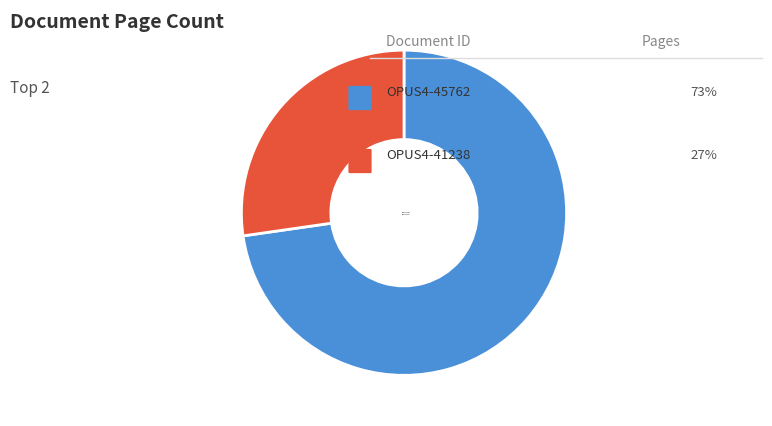

The OPUS4-45762 slice represents 81% of the pie. True or false?

False